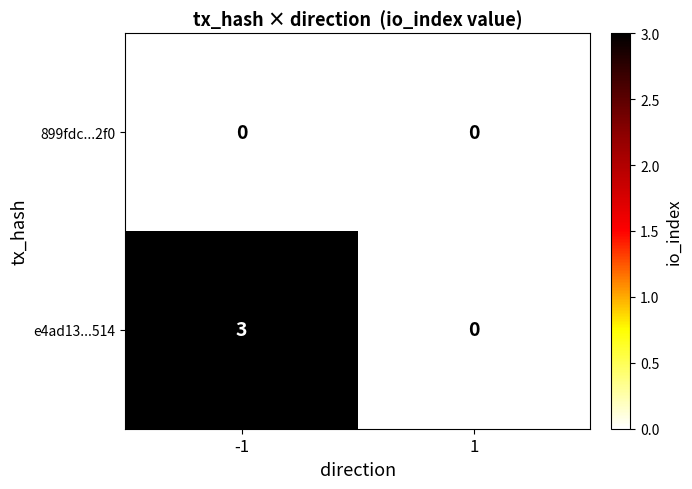

Reading left to right, transcribe all the data shown in this chart.

899fdc...2f0: -1=0	1=0
e4ad13...514: -1=3	1=0